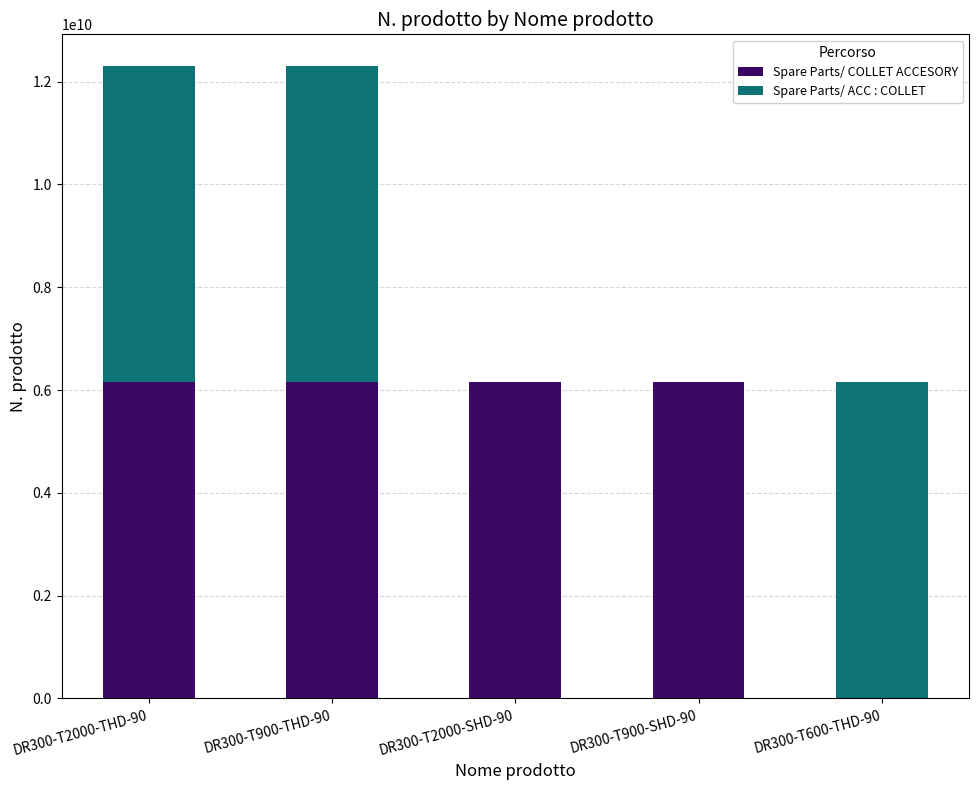

Where is Spare Parts/ COLLET ACCESORY nearest to the value 3075880230?

DR300-T2000-THD-90